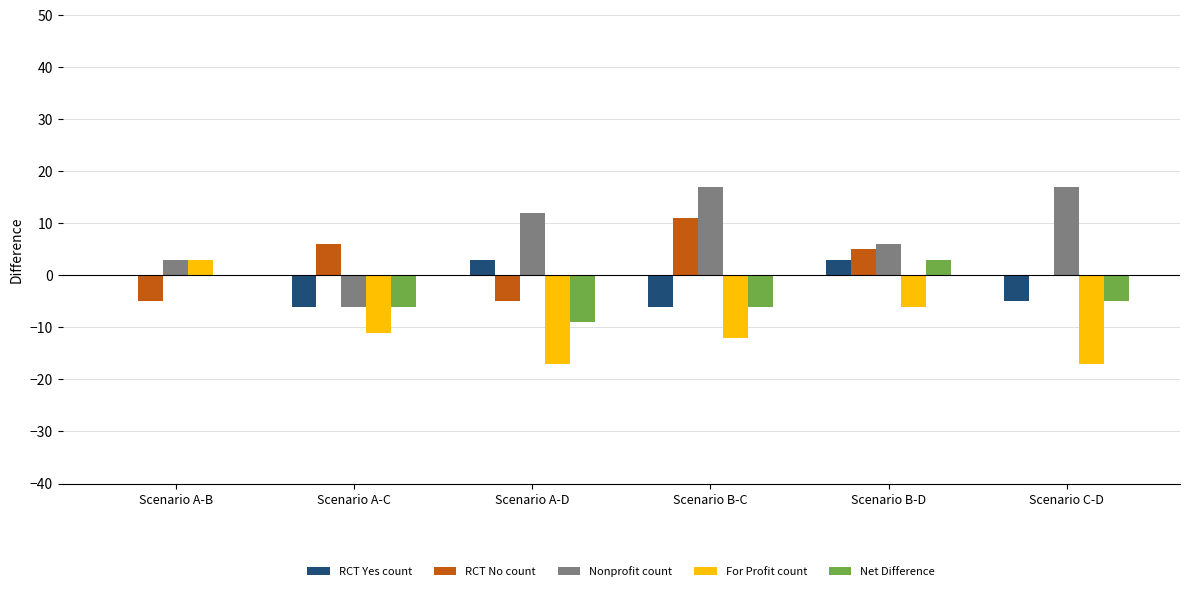

The RCT Yes count series shows 5 at Scenario A-B. True or false?

False